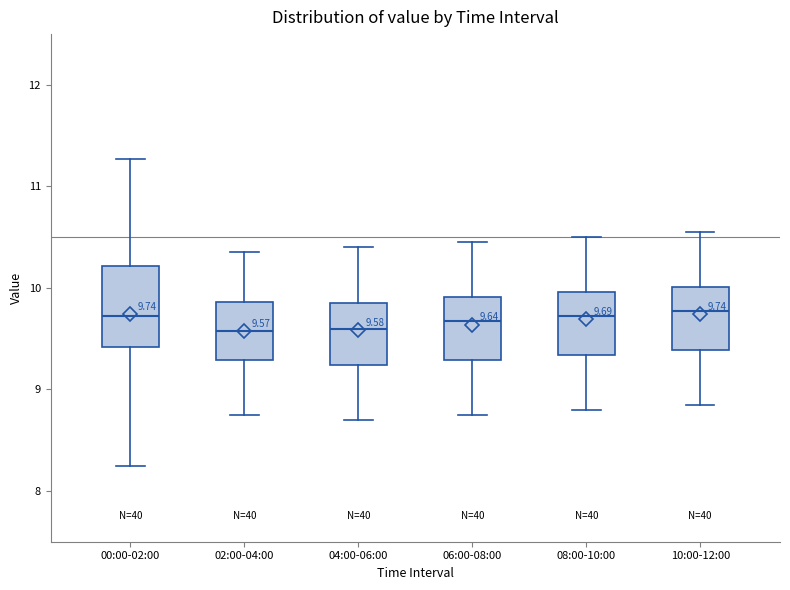

Comparing the boxes themselves (not the whiskers), which one is the tallest?

00:00-02:00